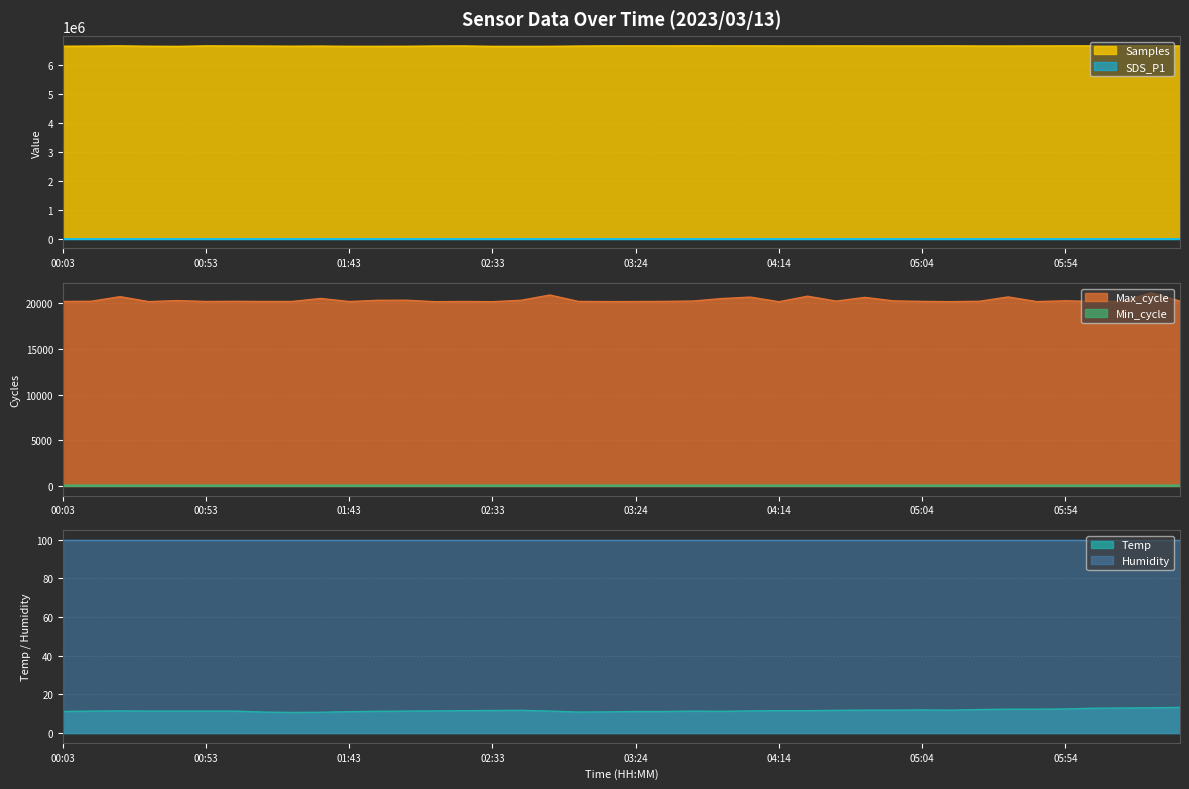

What is the label of the 40th point from the left?

06:34